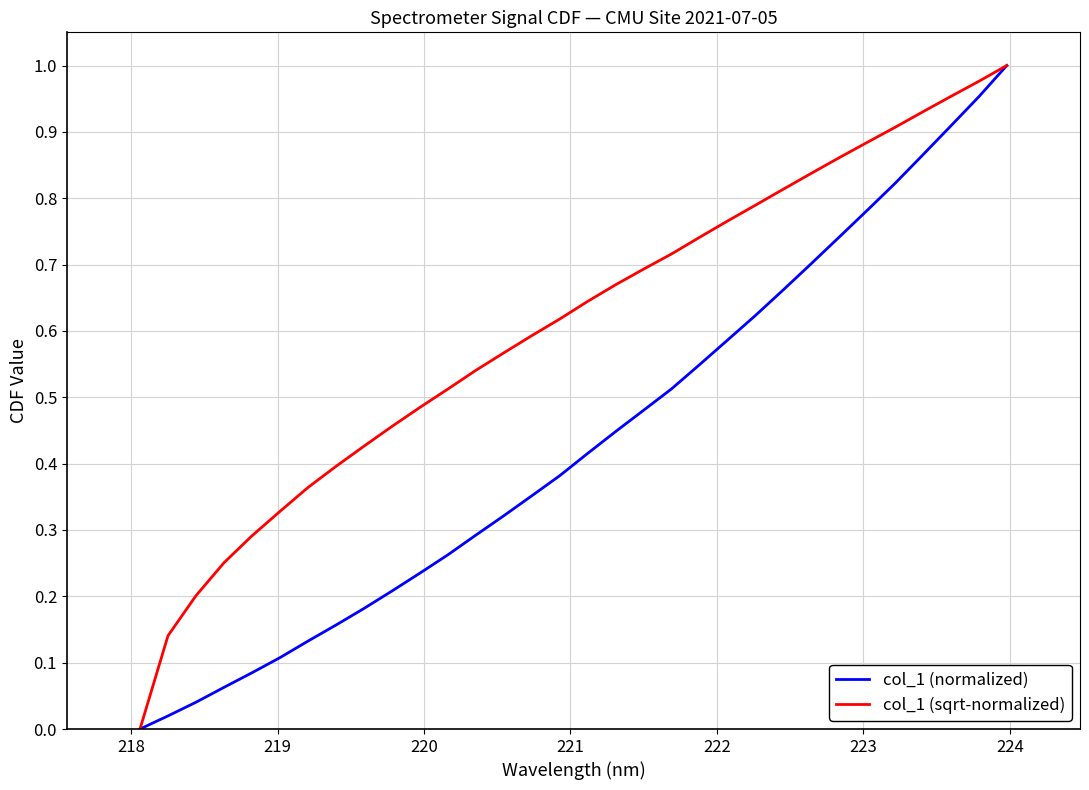

Which series has the largest total across all categories?

col_1 (sqrt-normalized)